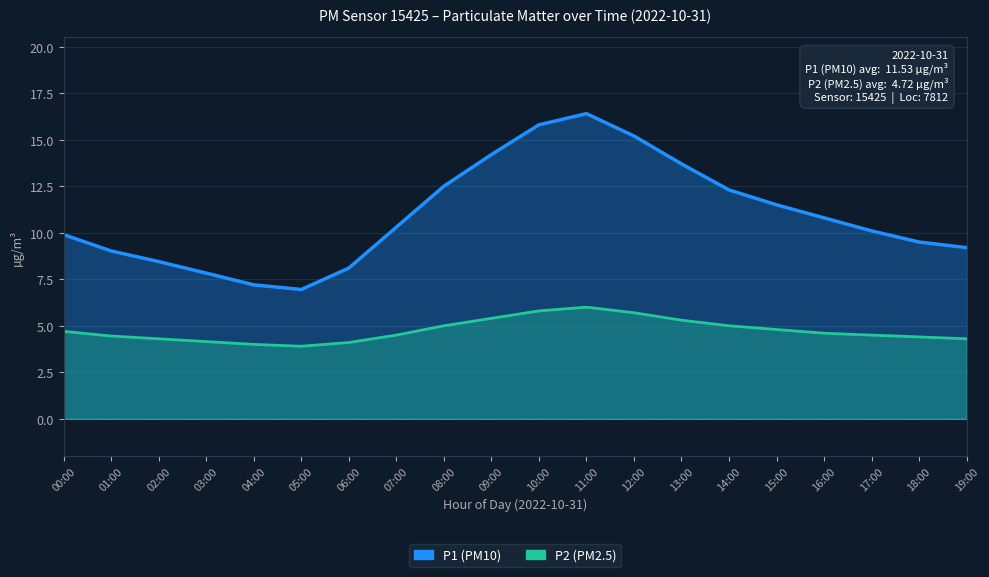

The P2 series shows 4.6 at 16:00. True or false?

True